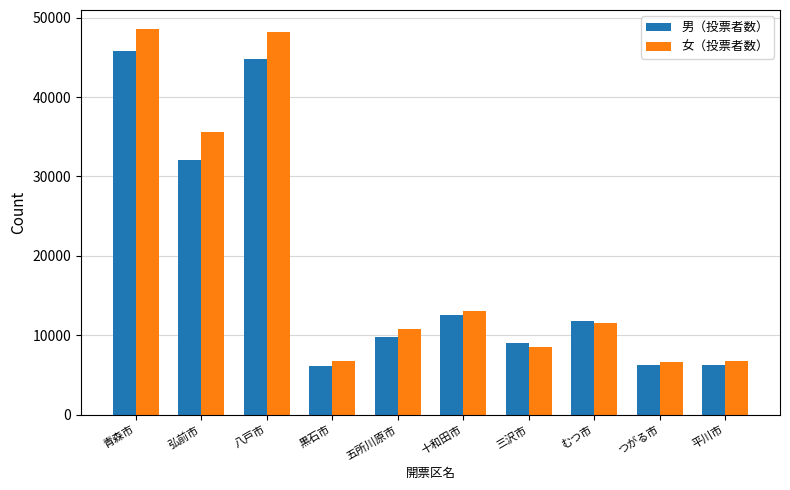

What value does the 女（投票者数） series have at 三沢市, to the nearest 100?

8500